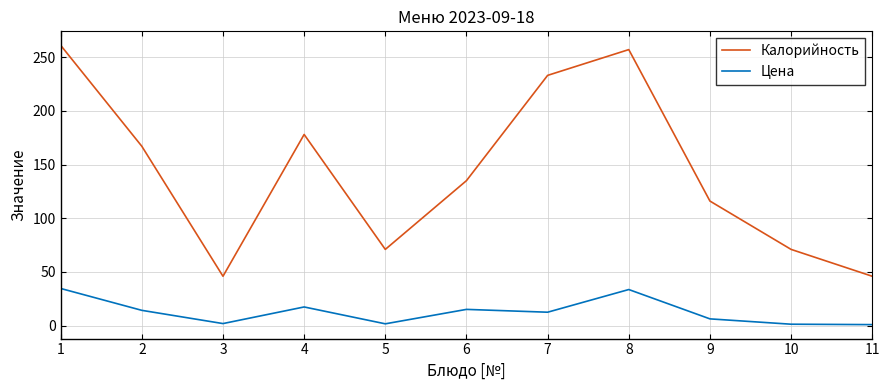

At how many categories does at least one series exceed 10?

11